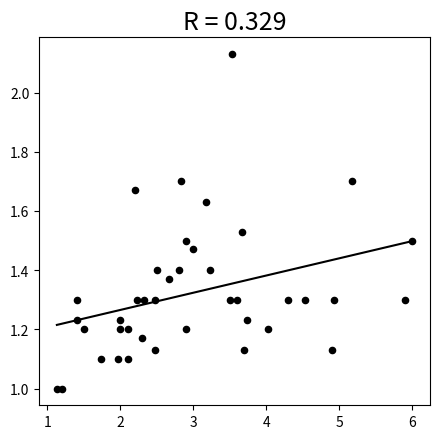

What is the range of X values (max minus min)?

4.9